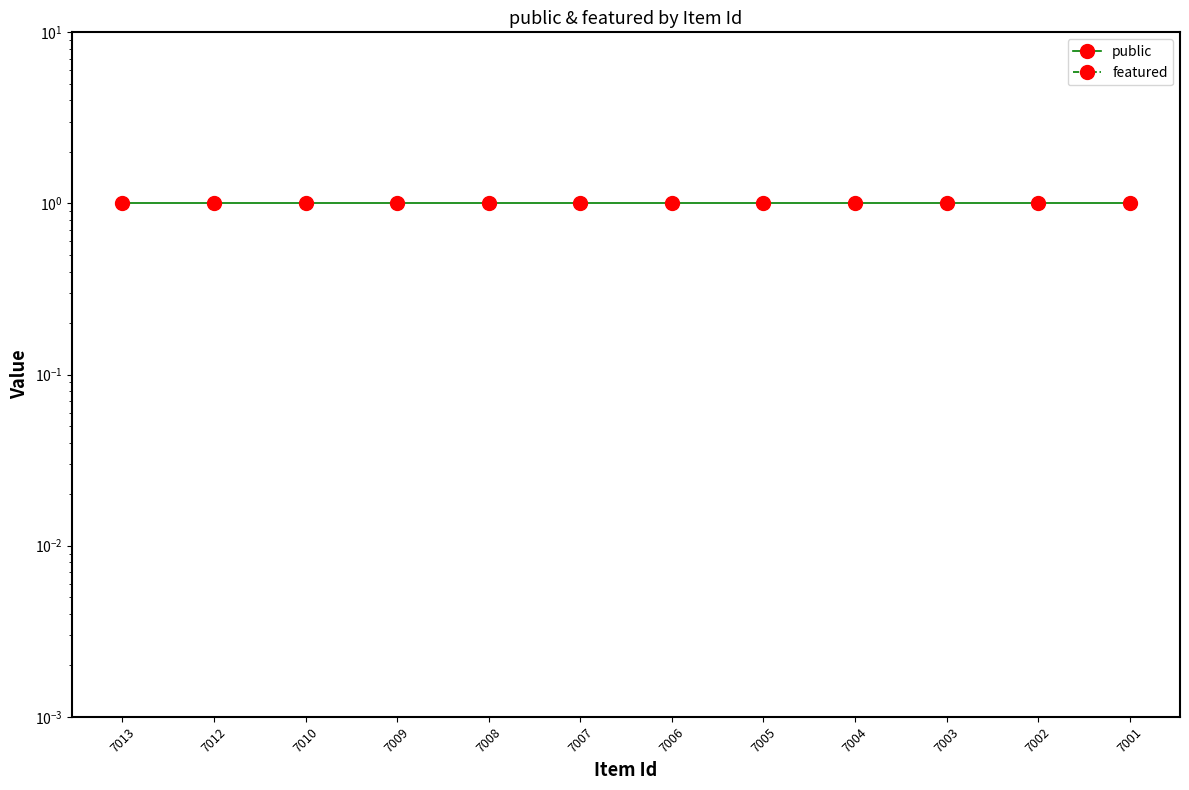

How many lines are shown in the chart?

2